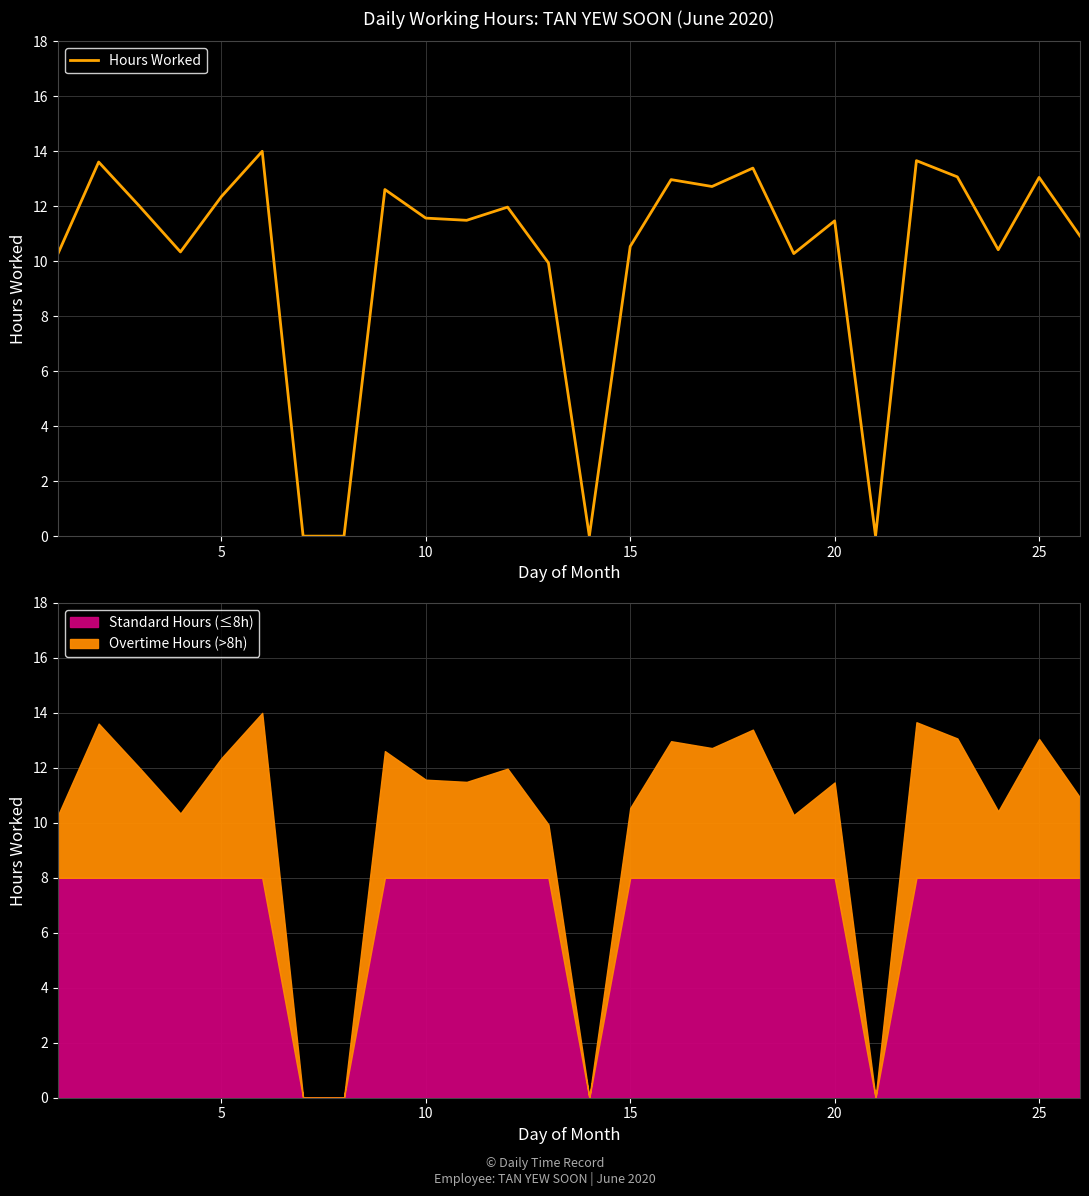

What is the maximum value for Standard Hours (≤8h)?

8.0